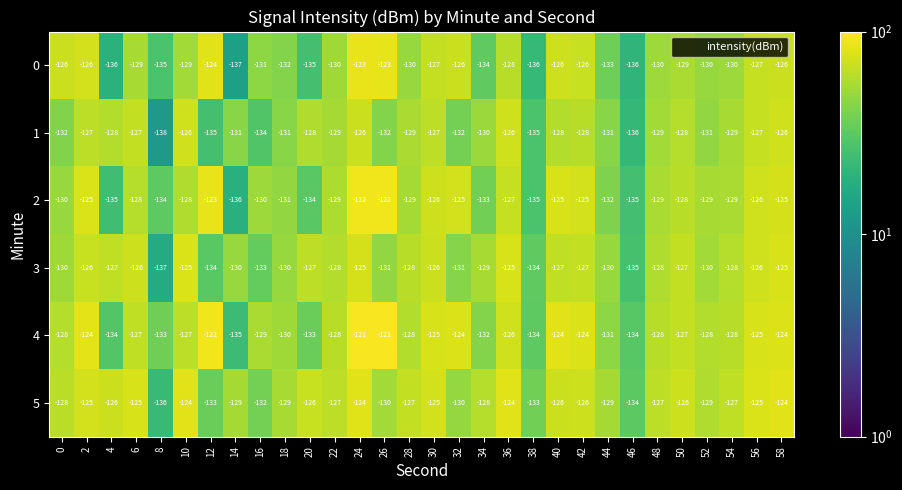

What is the approximate value of 5 at 42?

-126